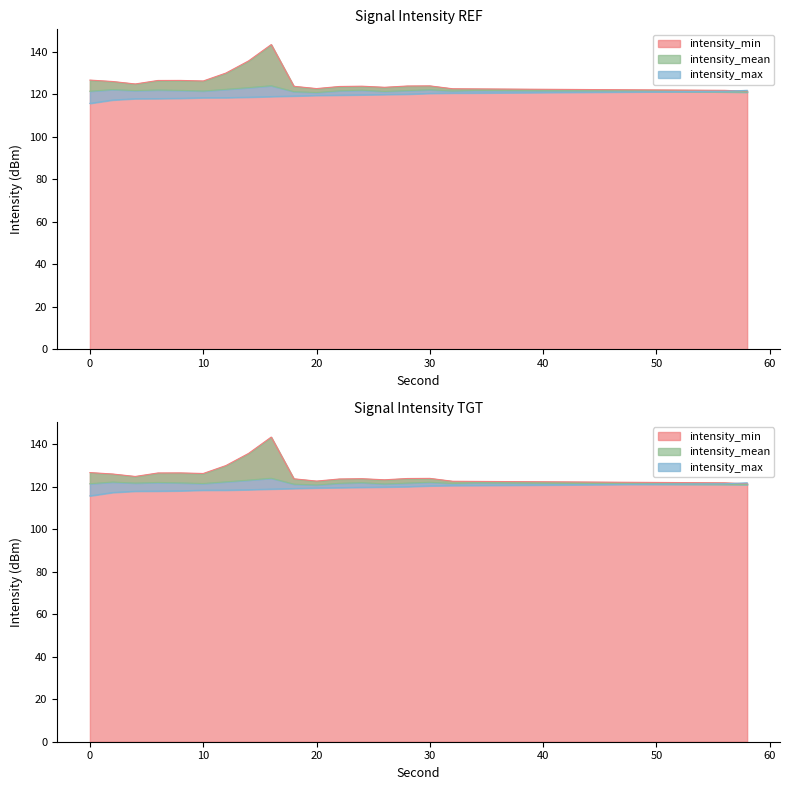

What is the difference between the intensity_max values at 8 and 56?

3.3